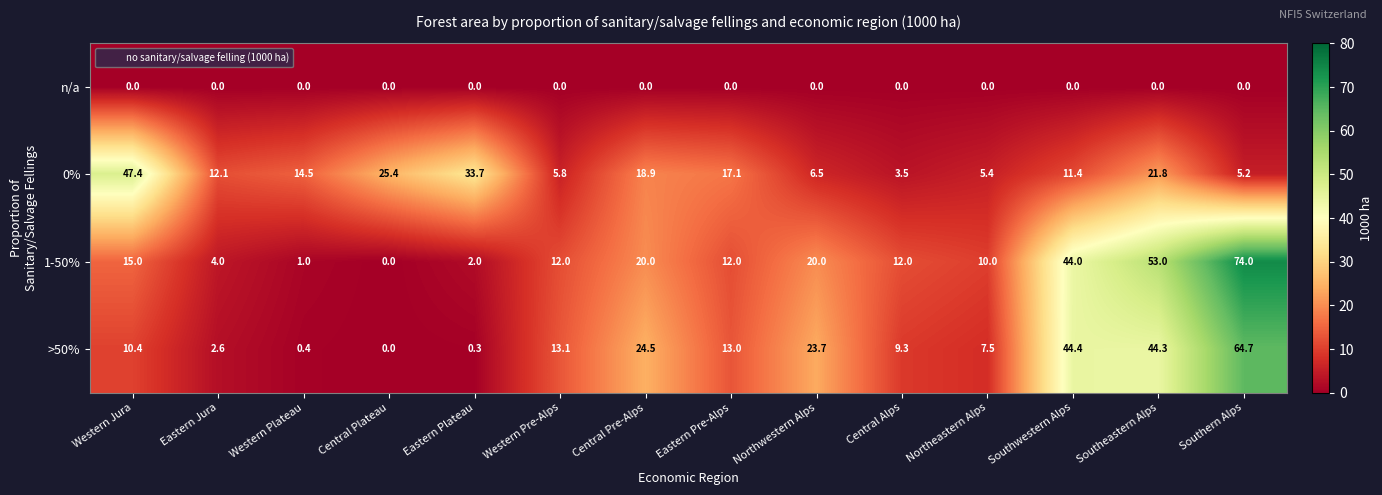

What is the difference between the >50% values at Southwestern Alps and Eastern Jura?

41.8